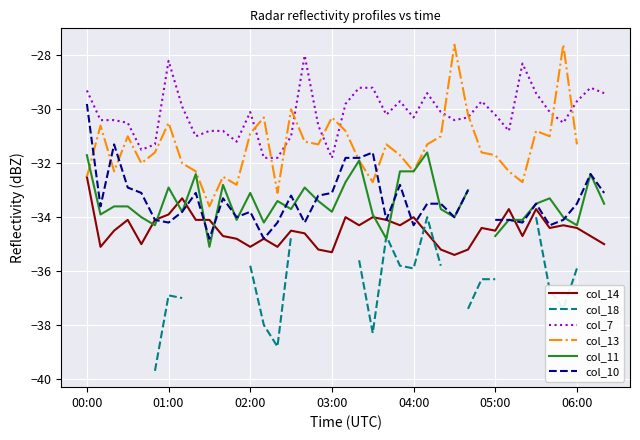

Which category has the highest value in the col_14 series?

00:00